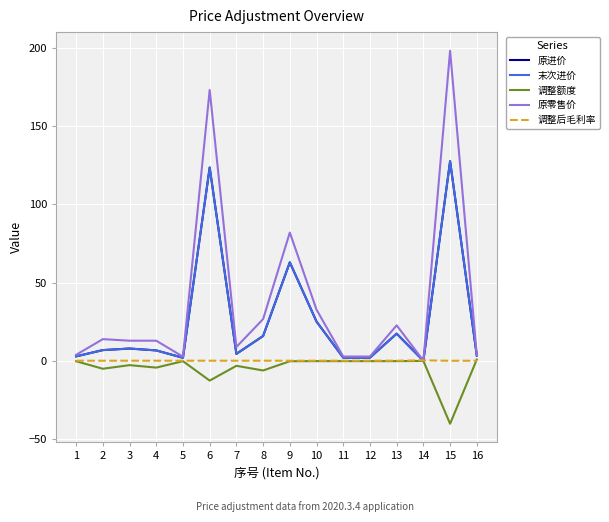

Which series has the largest range (max minus min)?

原零售价